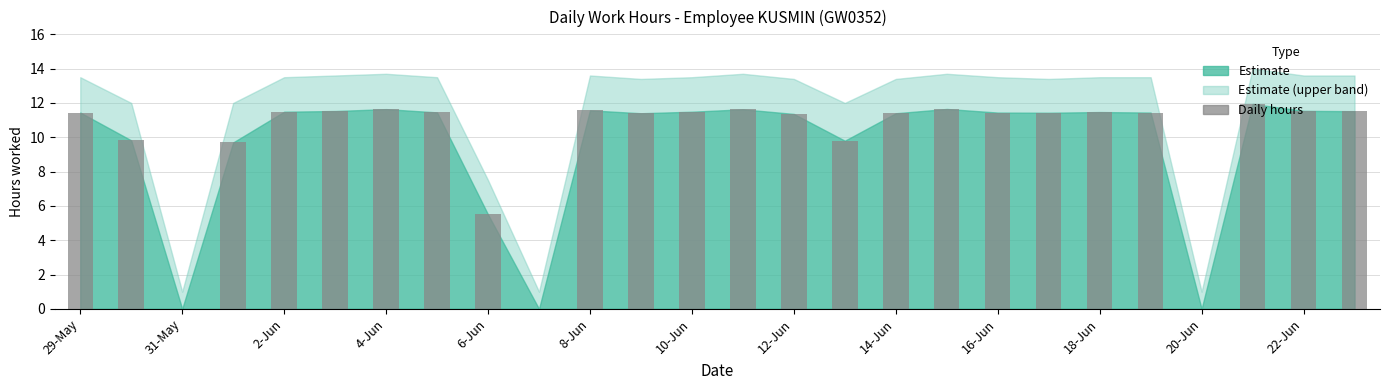

What is the greatest value displayed?

11.9